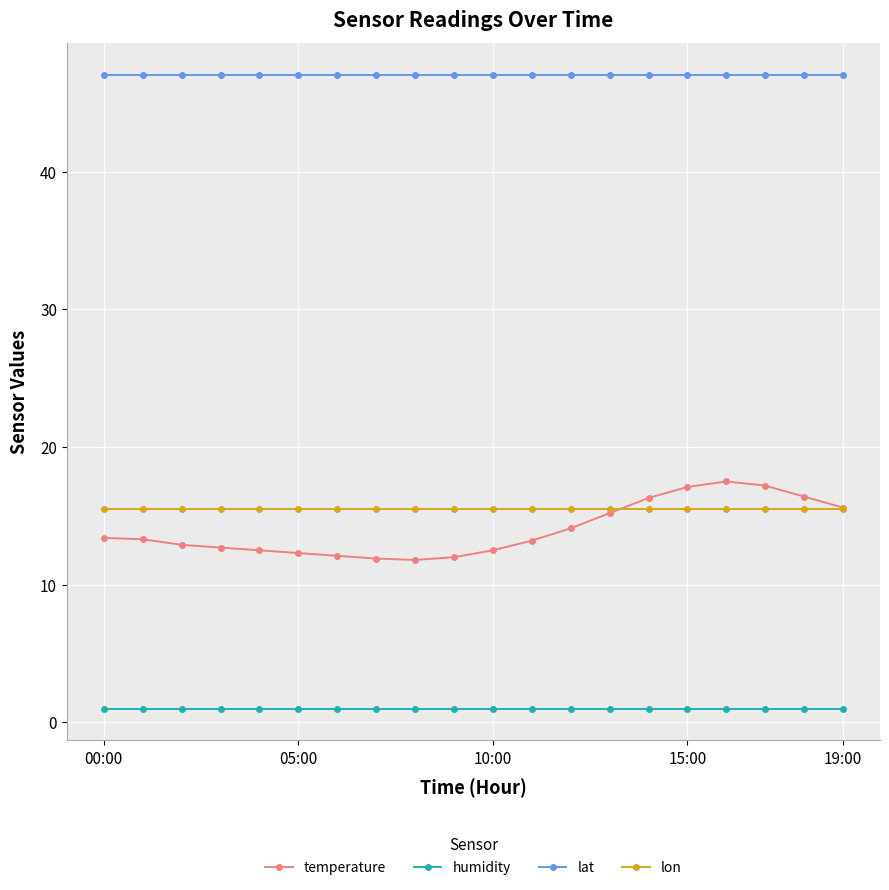

What is the value of the lon point at the 2nd from the left?

15.5